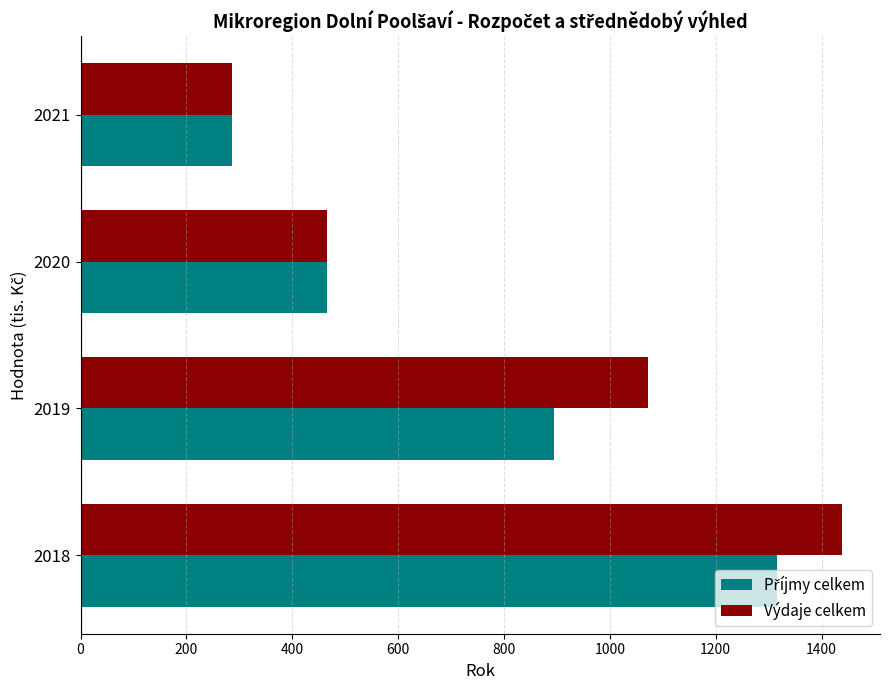

List the labels in order of Výdaje celkem value, smallest first.

2021, 2020, 2019, 2018